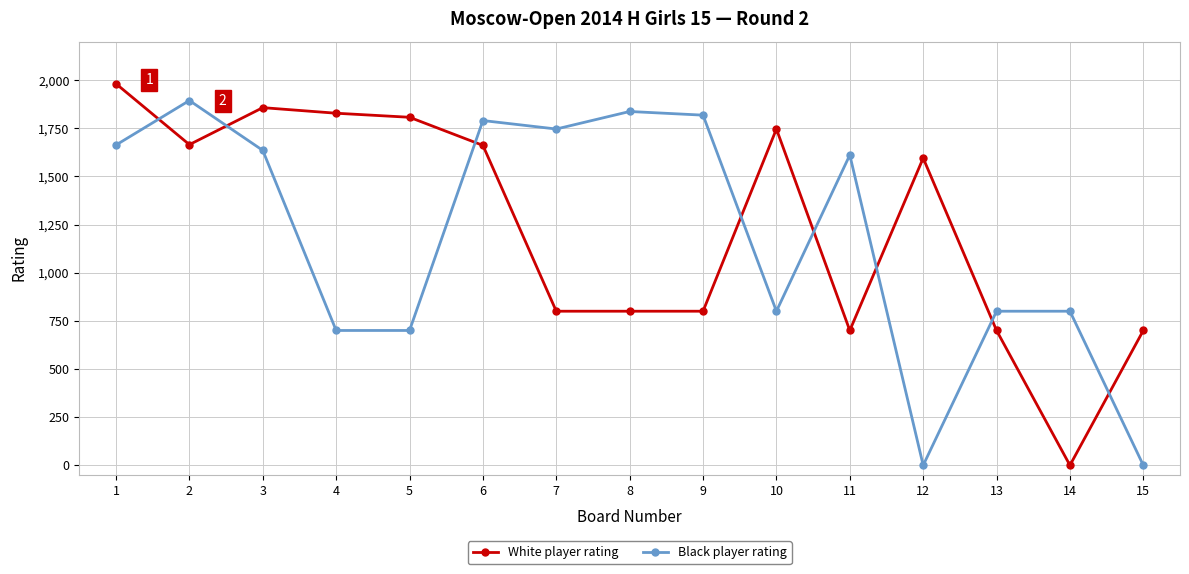

What is the total value across all series at 10?

2546